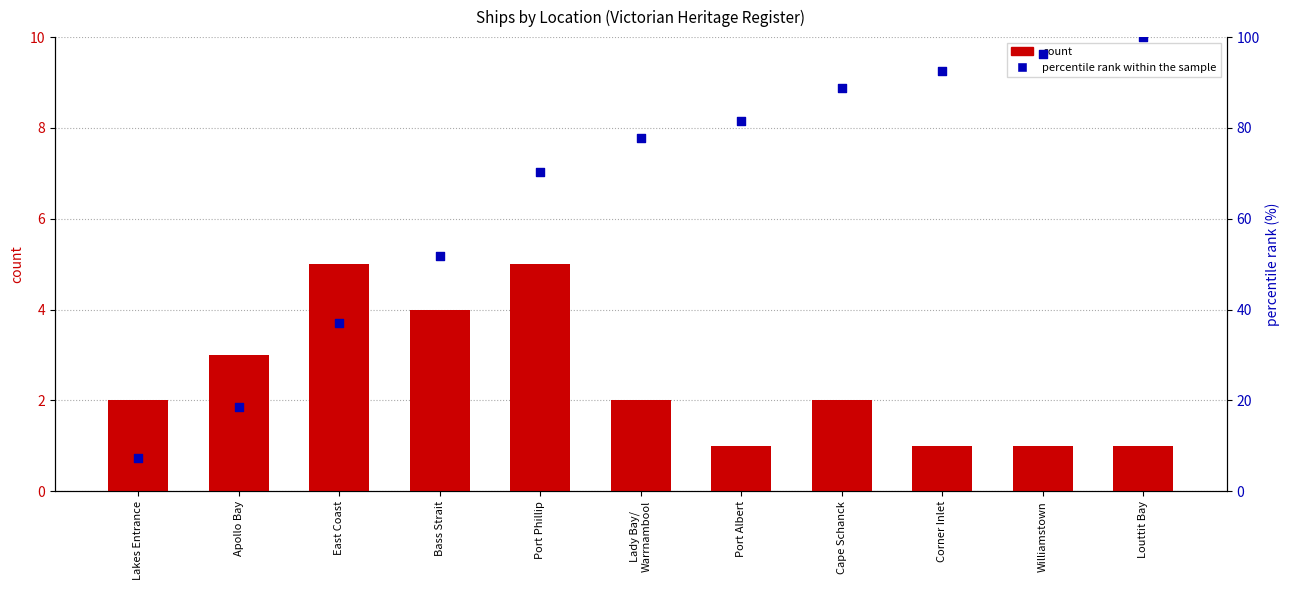

What are all the series names shown in the legend?

count, percentile rank within the sample